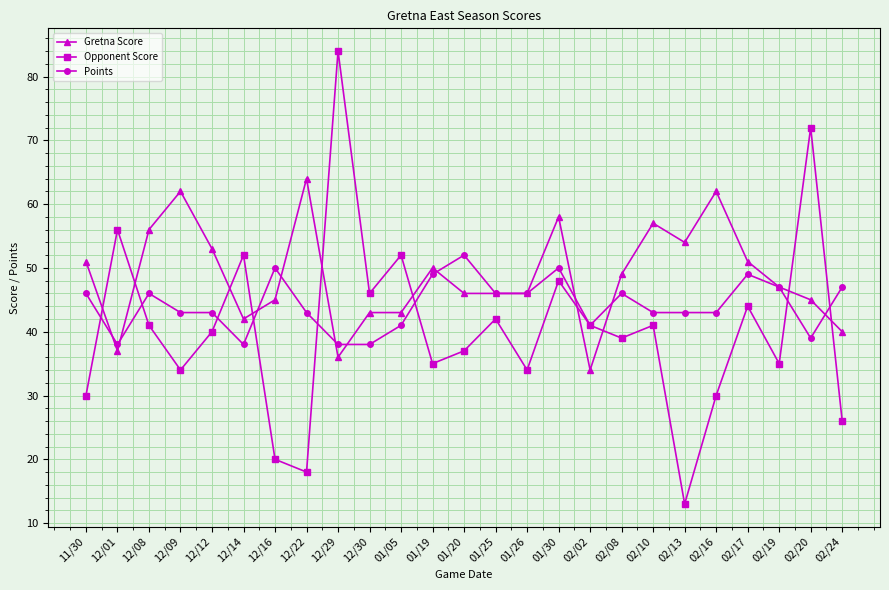

Reading left to right, what are all the values shown in this chart?

Gretna Score: 11/30=51	12/01=37	12/08=56	12/09=62	12/12=53	12/14=42	12/16=45	12/22=64	12/29=36	12/30=43	01/05=43	01/19=50	01/20=46	01/25=46	01/26=46	01/30=58	02/02=34	02/08=49	02/10=57	02/13=54	02/16=62	02/17=51	02/19=47	02/20=45	02/24=40
Opponent Score: 11/30=30	12/01=56	12/08=41	12/09=34	12/12=40	12/14=52	12/16=20	12/22=18	12/29=84	12/30=46	01/05=52	01/19=35	01/20=37	01/25=42	01/26=34	01/30=48	02/02=41	02/08=39	02/10=41	02/13=13	02/16=30	02/17=44	02/19=35	02/20=72	02/24=26
Points: 11/30=46	12/01=38	12/08=46	12/09=43	12/12=43	12/14=38	12/16=50	12/22=43	12/29=38	12/30=38	01/05=41	01/19=49	01/20=52	01/25=46	01/26=46	01/30=50	02/02=41	02/08=46	02/10=43	02/13=43	02/16=43	02/17=49	02/19=47	02/20=39	02/24=47